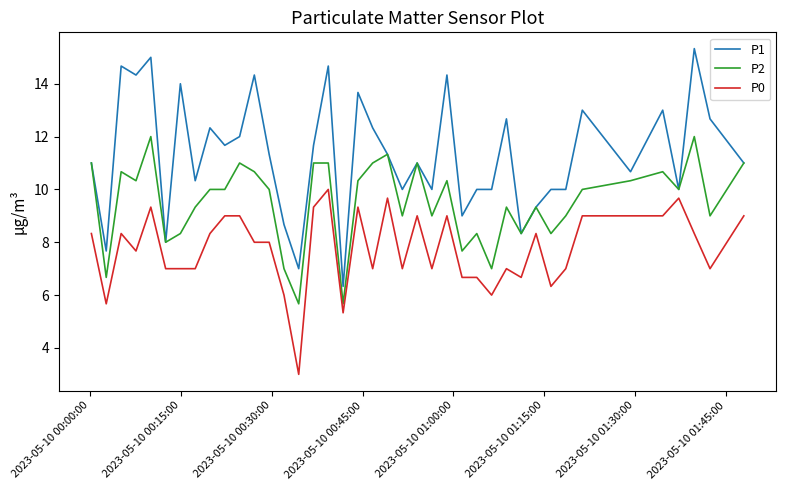

Which series has the largest range (max minus min)?

P1